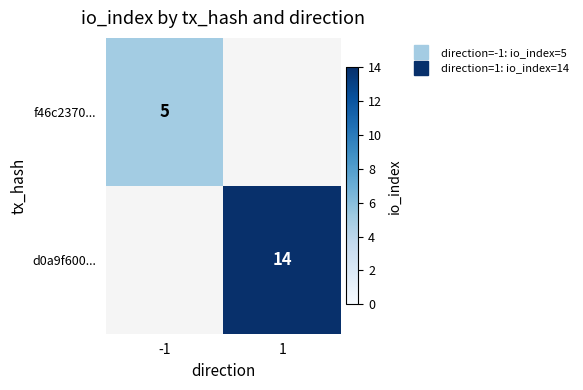

What is the maximum value shown in the chart?

14.0